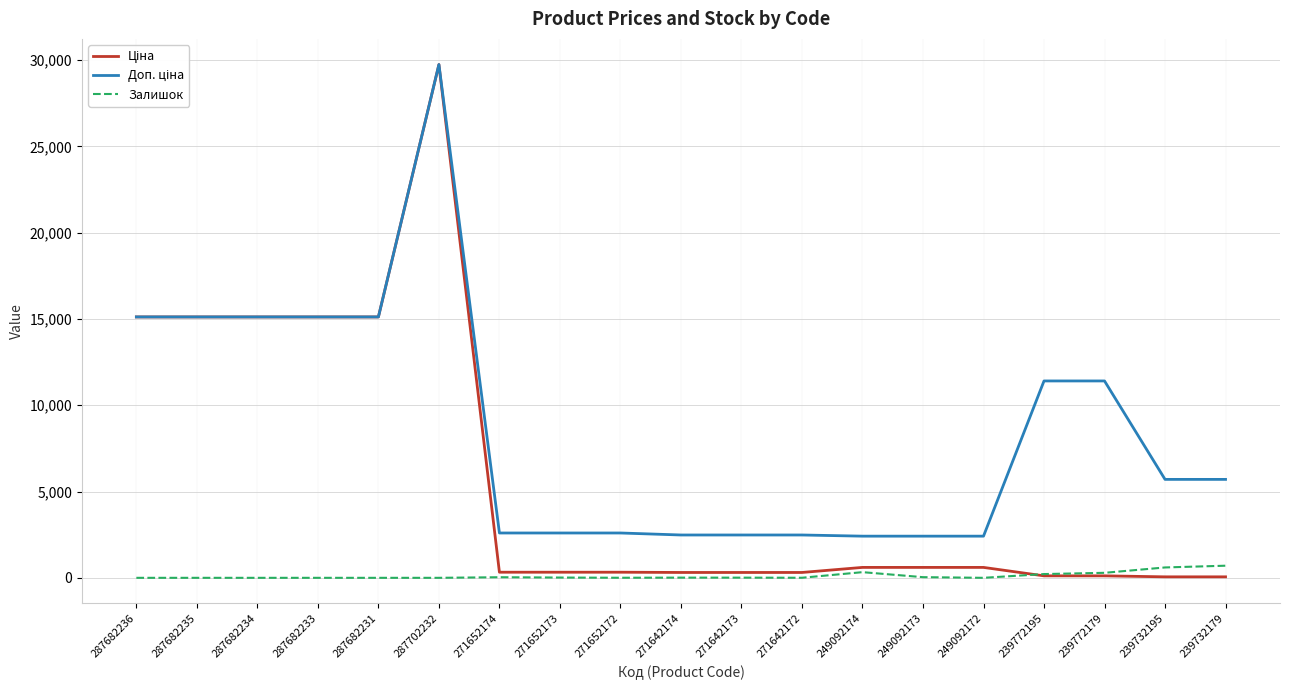

How many distinct data groups are displayed?

3